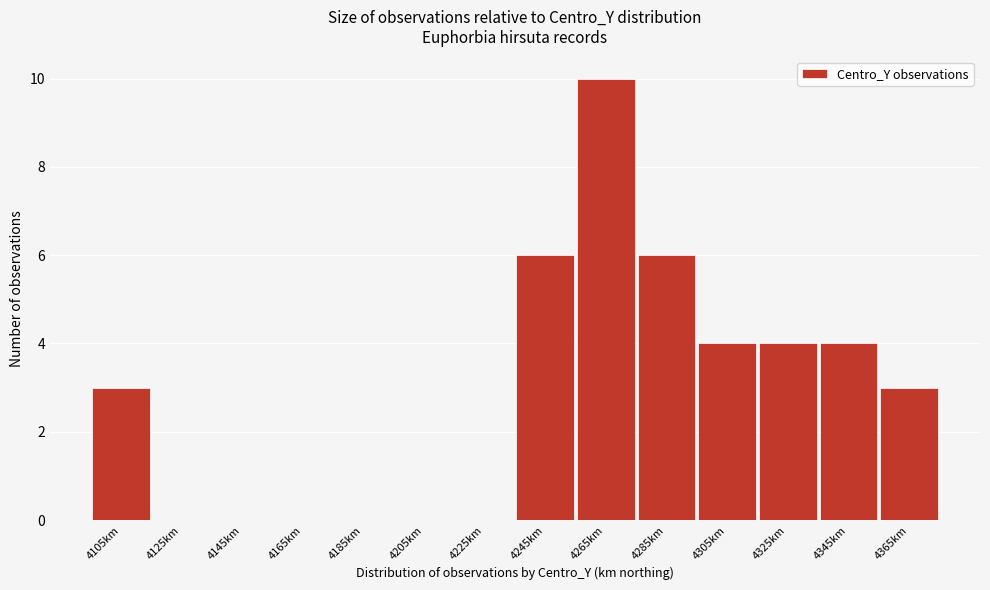

Reading right to left, what are all the values shown in this chart?

4365km=3	4345km=4	4325km=4	4305km=4	4285km=6	4265km=10	4245km=6	4225km=0	4205km=0	4185km=0	4165km=0	4145km=0	4125km=0	4105km=3